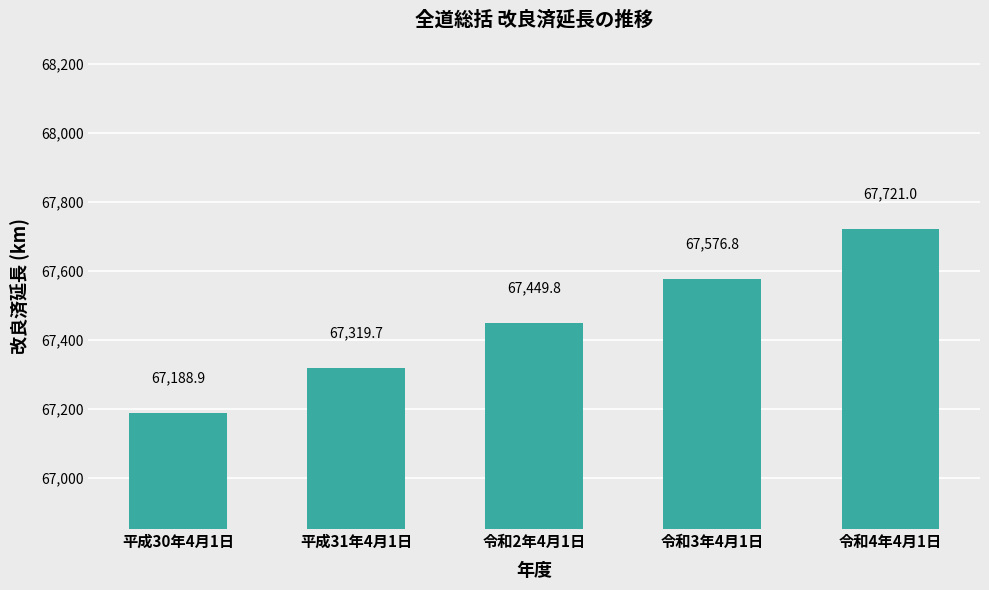

Reading left to right, list all the values displayed in this chart.

平成30年4月1日=67188.9	平成31年4月1日=67319.7	令和2年4月1日=67449.8	令和3年4月1日=67576.8	令和4年4月1日=67721.0